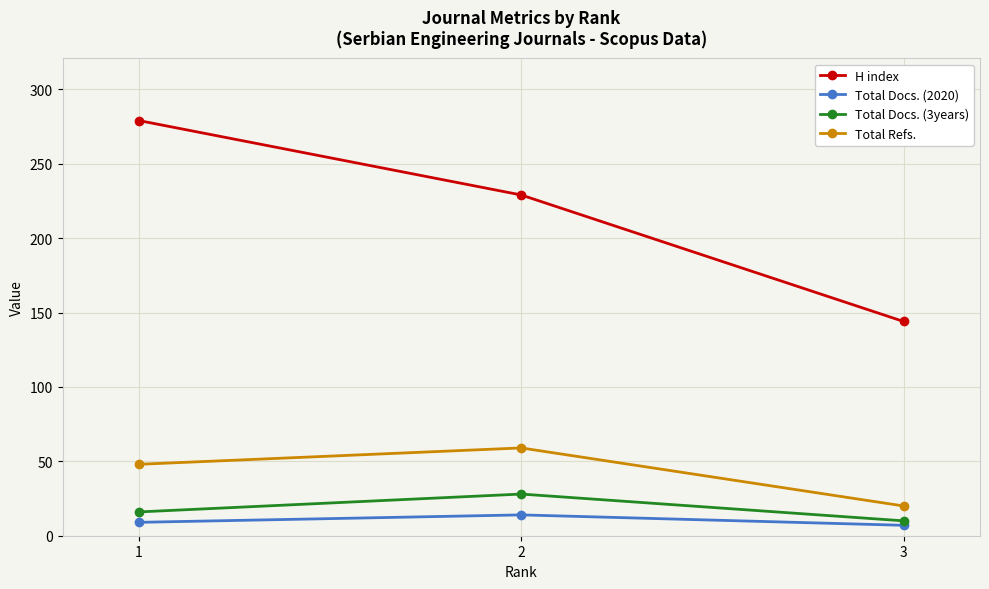

At how many categories does at least one series exceed 245?

1